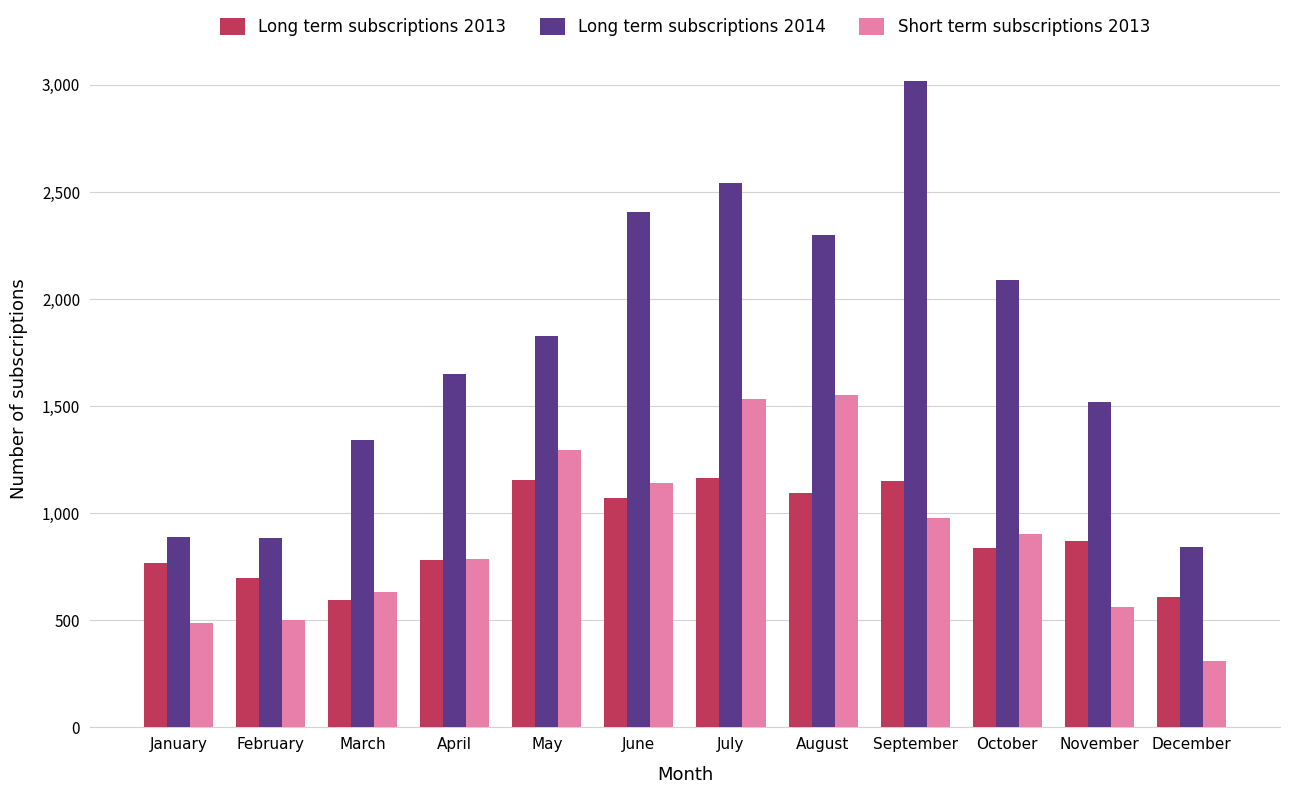

Are the bars horizontal?

No